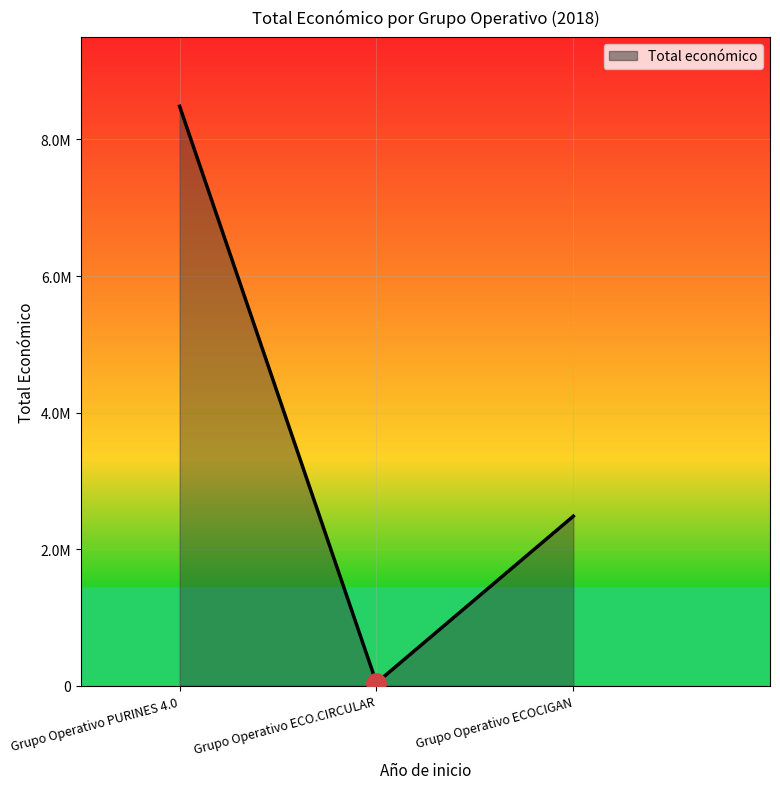

Rank the categories by value from highest to lowest.

Grupo Operativo PURINES 4.0, Grupo Operativo ECOCIGAN, Grupo Operativo ECO.CIRCULAR